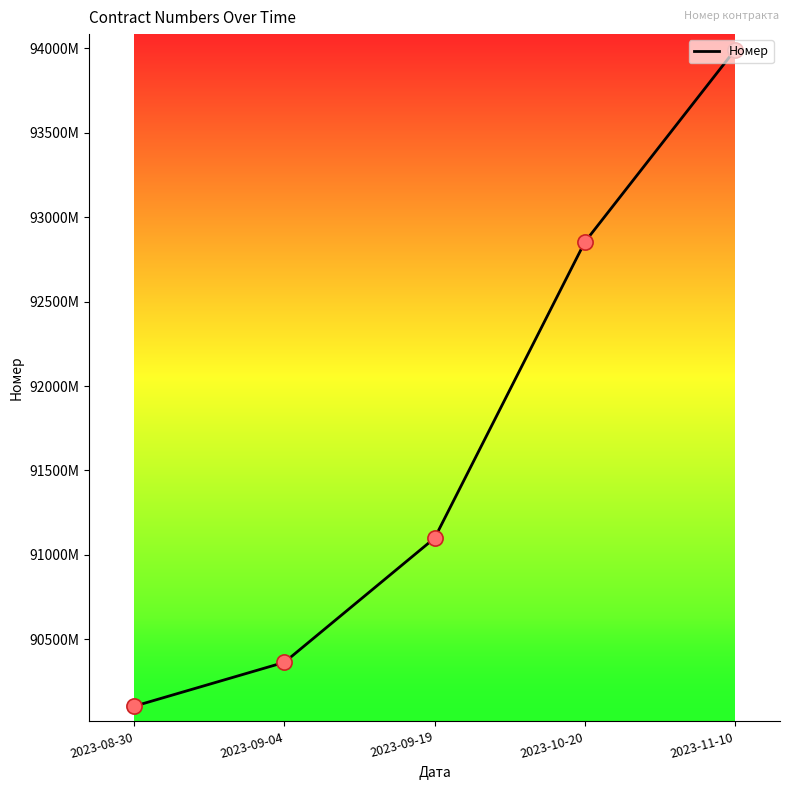

What is the change in value from 2023-09-19 to 2023-11-10?

+2888873